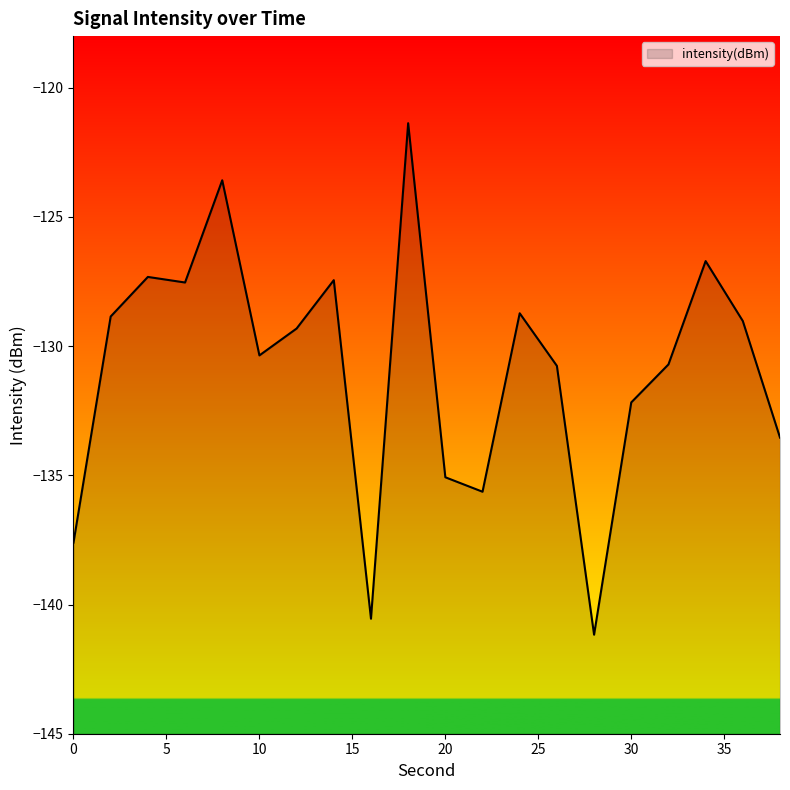

Which label corresponds to the smallest value in the chart?

28